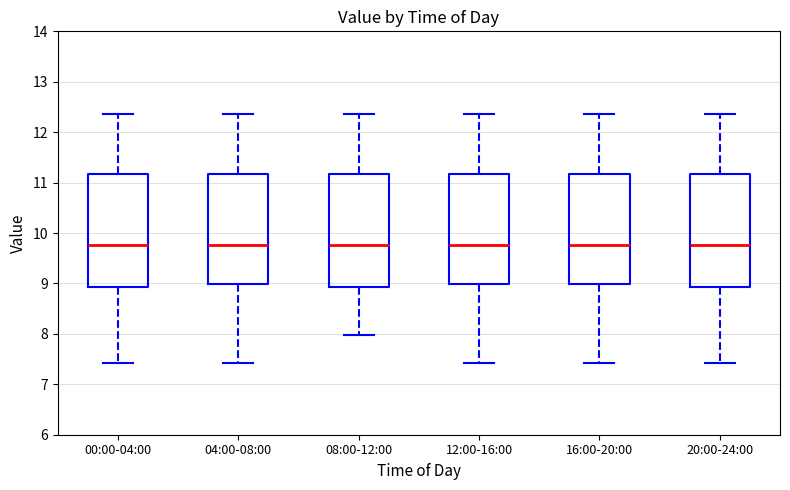

Reading left to right, read every box against the y-axis: the position of its median line, the range the box covers, and the ends of its whiskers. The values are not printed on the chart, so give them approximately, as read against the axis.

00:00-04:00: median 9.8, box 8.9 to 11.2, whiskers 7.4 to 12.4
04:00-08:00: median 9.8, box 9.0 to 11.2, whiskers 7.4 to 12.4
08:00-12:00: median 9.8, box 8.9 to 11.2, whiskers 8.0 to 12.4
12:00-16:00: median 9.8, box 9.0 to 11.2, whiskers 7.4 to 12.4
16:00-20:00: median 9.8, box 9.0 to 11.2, whiskers 7.4 to 12.4
20:00-24:00: median 9.8, box 8.9 to 11.2, whiskers 7.4 to 12.4